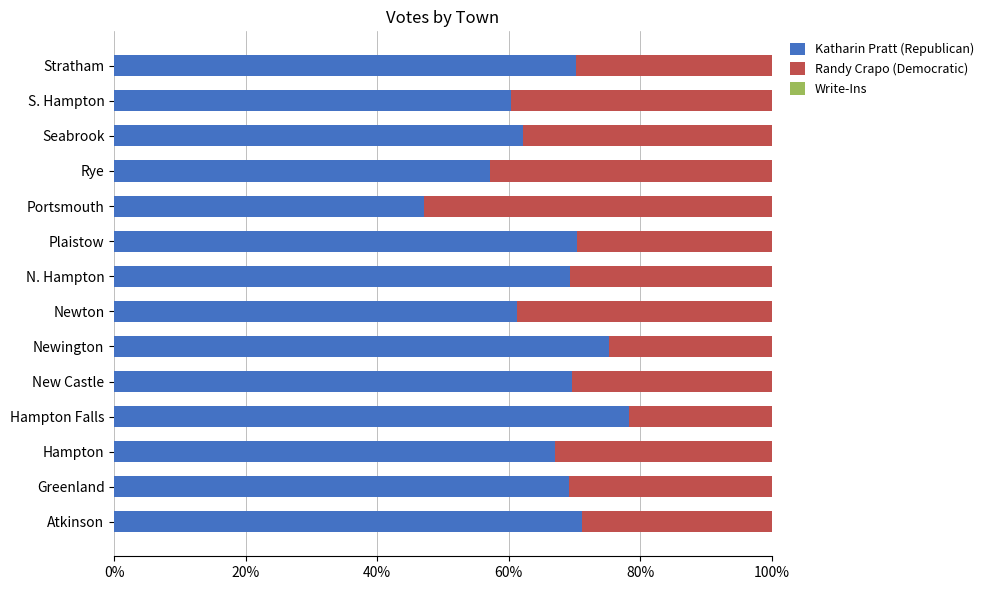

What is the sum of all Katharin Pratt (Republican) values?

928.6